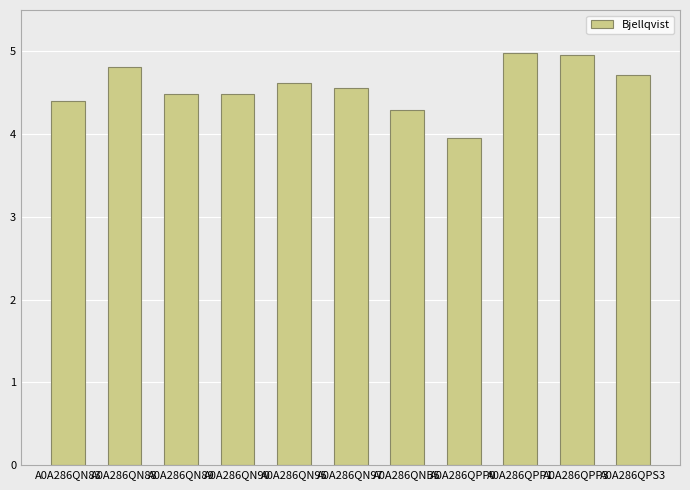

What is the change in value from A0A286QN89 to A0A286QN97?

+0.1